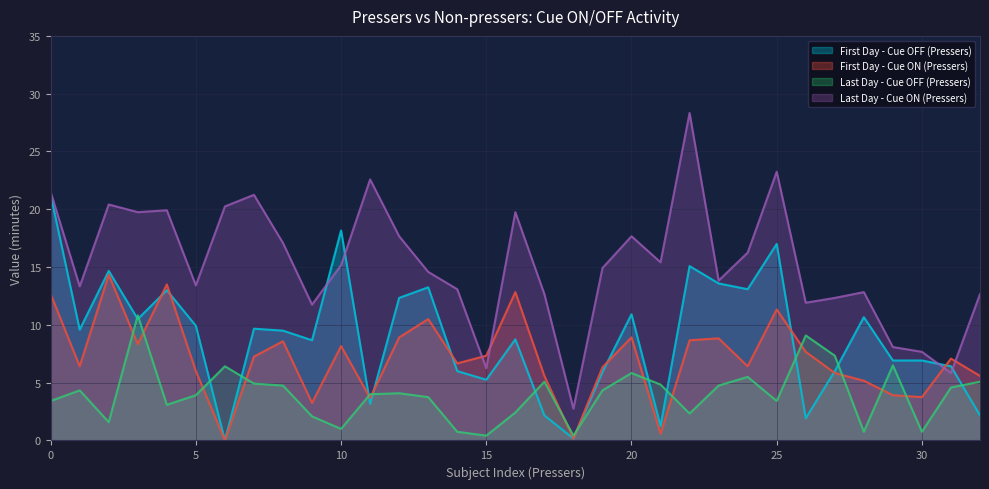

Which series has the largest range (max minus min)?

Last Day - Cue ON (Pressers)